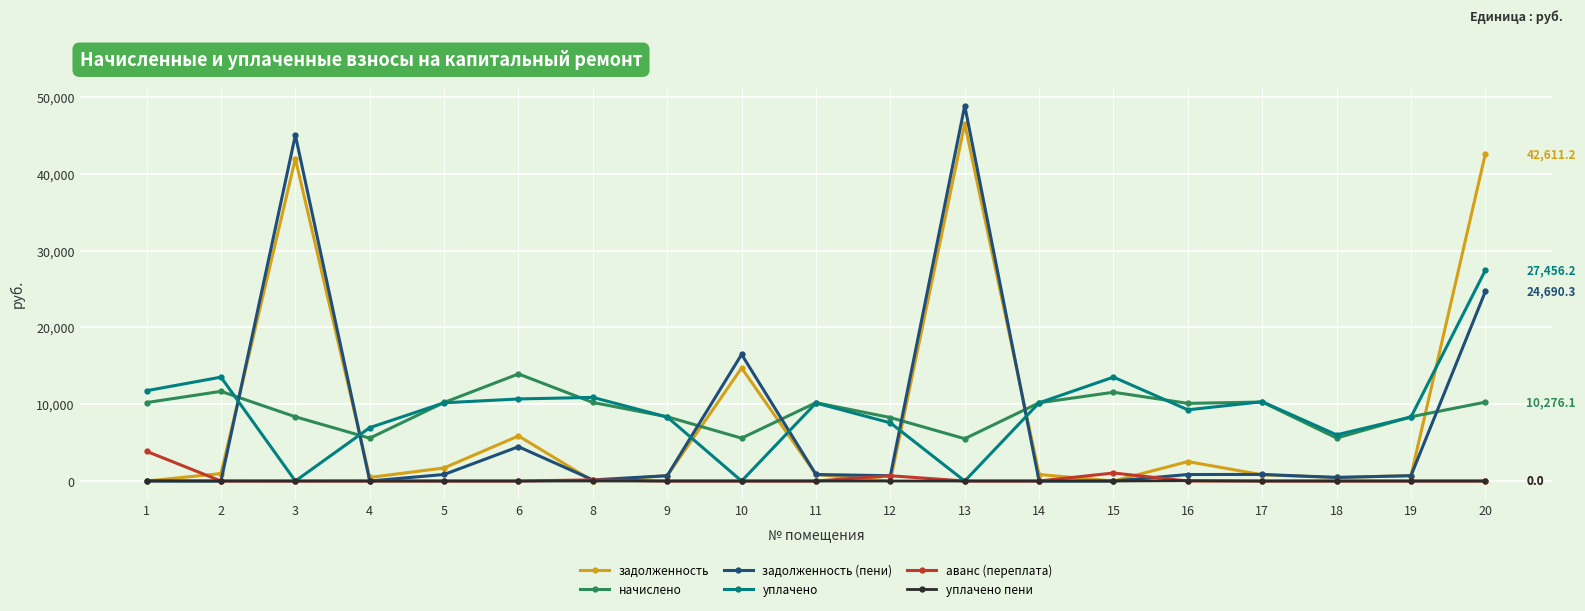

How many lines are shown in the chart?

6